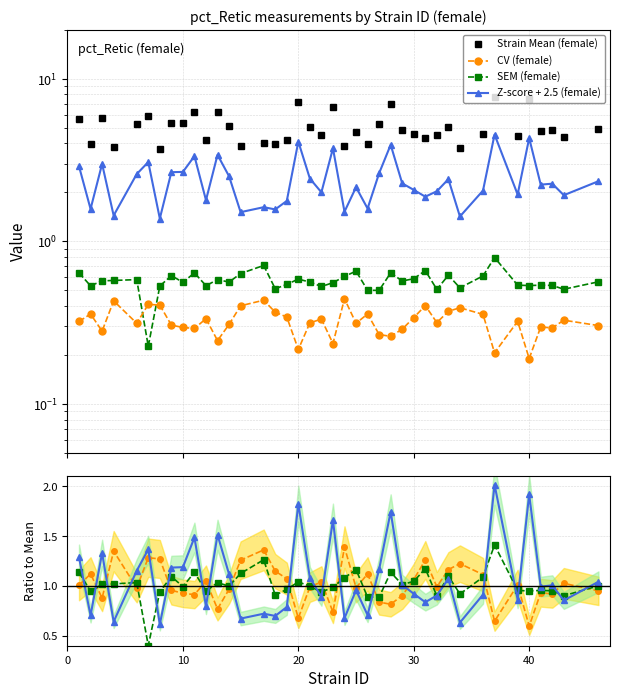

True or false: zscore_f and sem_f intersect in this chart.

False